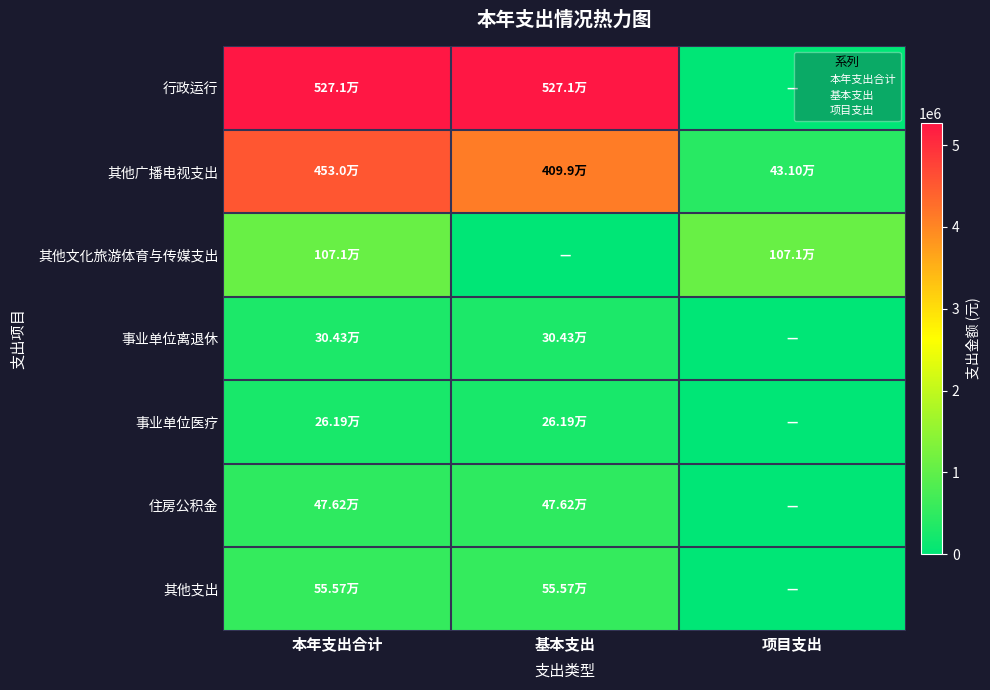

How many series are shown in this chart?

7